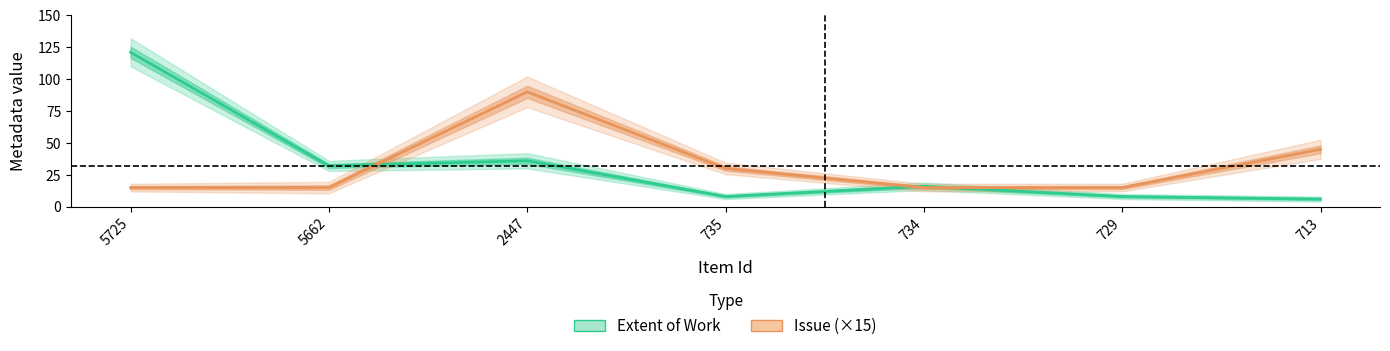

Between 713 and 734, which is larger?

734